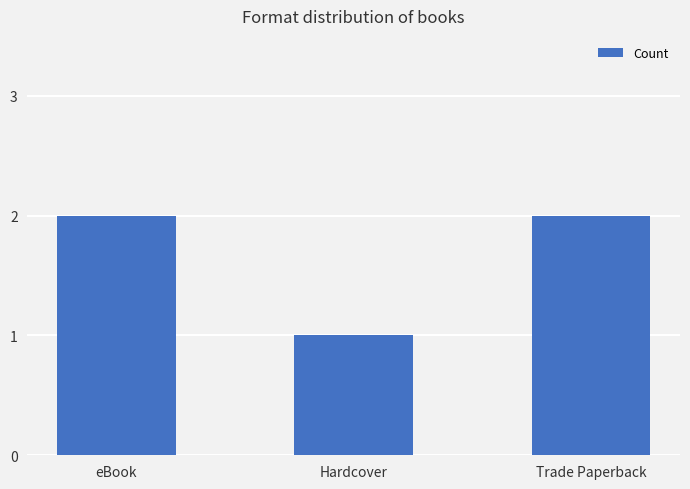

True or false: the data shows 1 at Hardcover.

True